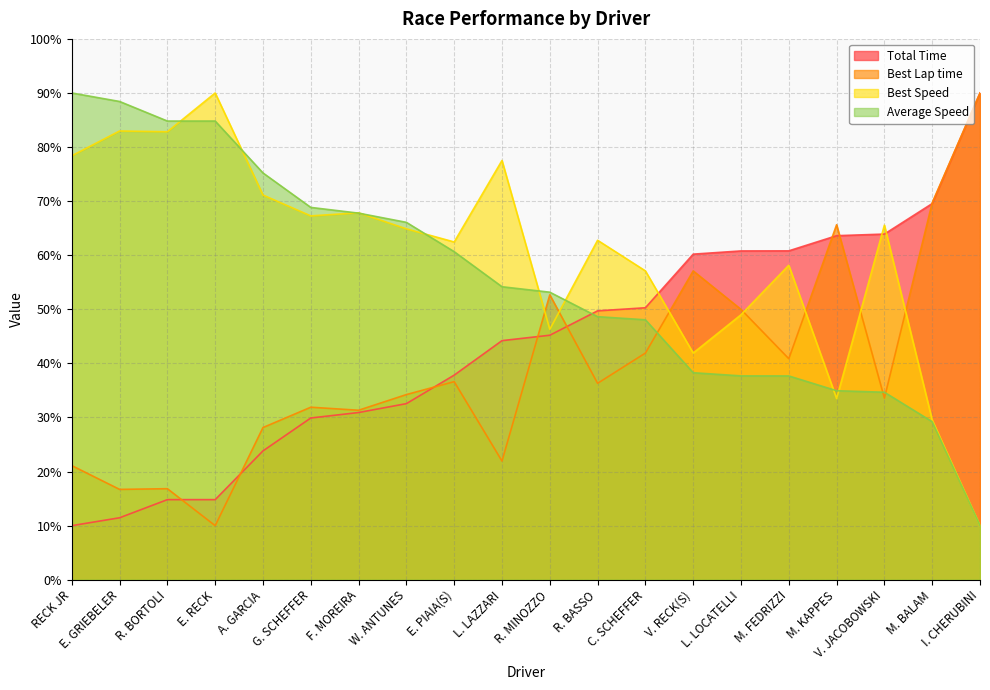

What is the average value of the Best Speed series?

60.0